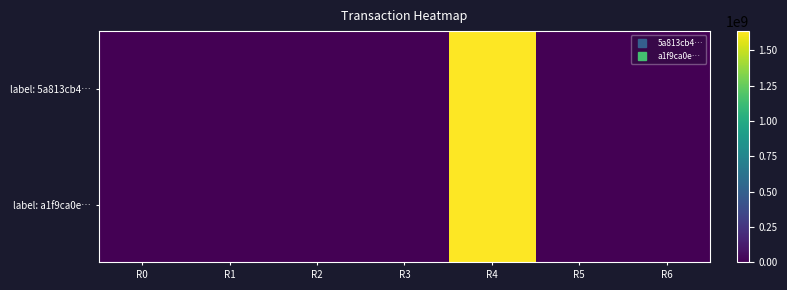

At R2, list the series in order from smallest to largest.

label: 5a813cb4…, label: a1f9ca0e…